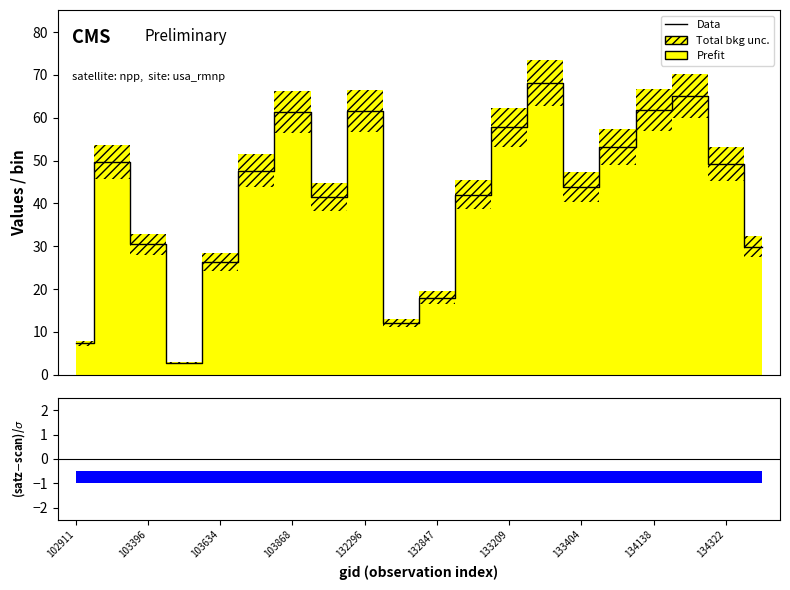

What is the maximum value shown in the chart?

68.1